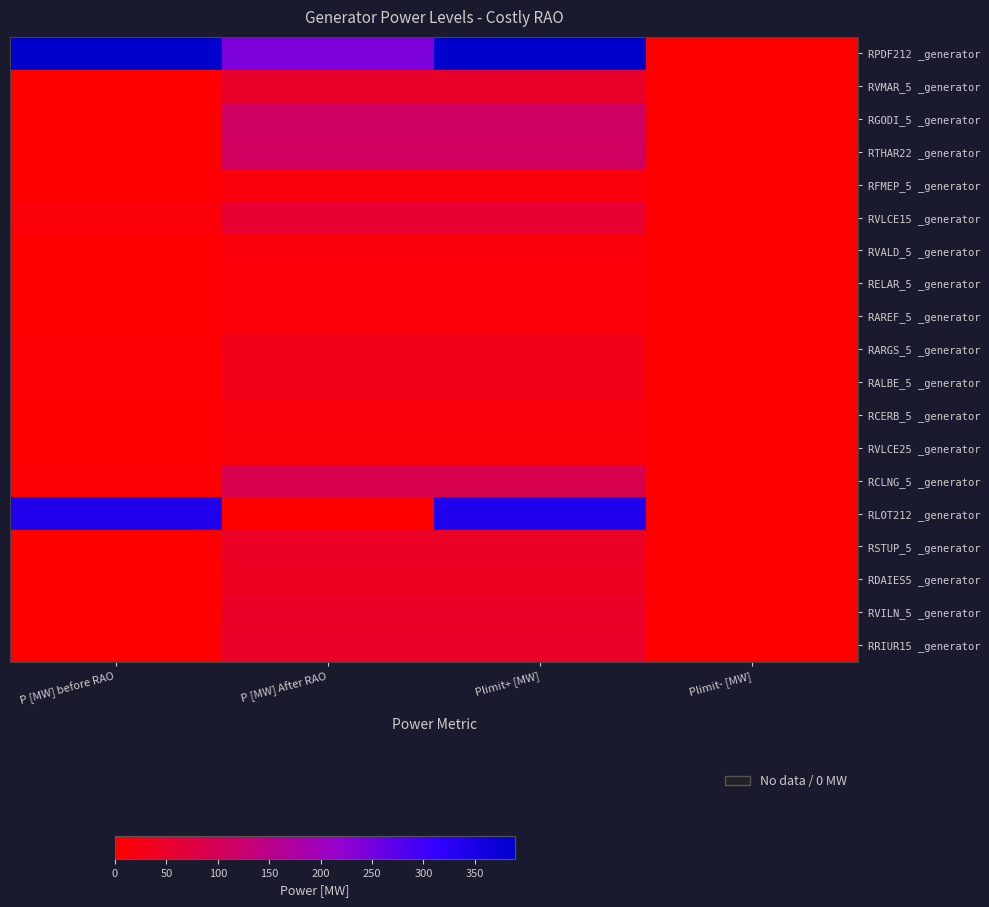

Reading left to right, what are all the values shown in this chart?

RPDF212 _generator: P [MW] before RAO=389	P [MW] After RAO=241	Plimit+ [MW]=389	Plimit- [MW]=0
RVMAR_5 _generator: P [MW] before RAO=0	P [MW] After RAO=50	Plimit+ [MW]=50	Plimit- [MW]=0
RGODI_5 _generator: P [MW] before RAO=0	P [MW] After RAO=114	Plimit+ [MW]=114	Plimit- [MW]=0
RTHAR22 _generator: P [MW] before RAO=0	P [MW] After RAO=110	Plimit+ [MW]=110	Plimit- [MW]=0
RFMEP_5 _generator: P [MW] before RAO=3	P [MW] After RAO=14	Plimit+ [MW]=14	Plimit- [MW]=0
RVLCE15 _generator: P [MW] before RAO=11	P [MW] After RAO=55	Plimit+ [MW]=55	Plimit- [MW]=0
RVALD_5 _generator: P [MW] before RAO=3	P [MW] After RAO=15	Plimit+ [MW]=15	Plimit- [MW]=0
RELAR_5 _generator: P [MW] before RAO=2	P [MW] After RAO=10	Plimit+ [MW]=10	Plimit- [MW]=0
RAREF_5 _generator: P [MW] before RAO=2	P [MW] After RAO=10	Plimit+ [MW]=10	Plimit- [MW]=0
RARGS_5 _generator: P [MW] before RAO=6	P [MW] After RAO=31	Plimit+ [MW]=31	Plimit- [MW]=0
RALBE_5 _generator: P [MW] before RAO=6	P [MW] After RAO=30	Plimit+ [MW]=30	Plimit- [MW]=0
RCERB_5 _generator: P [MW] before RAO=3	P [MW] After RAO=15	Plimit+ [MW]=15	Plimit- [MW]=0
RVLCE25 _generator: P [MW] before RAO=2	P [MW] After RAO=12	Plimit+ [MW]=12	Plimit- [MW]=0
RCLNG_5 _generator: P [MW] before RAO=5	P [MW] After RAO=90	Plimit+ [MW]=90	Plimit- [MW]=0
RLOT212 _generator: P [MW] before RAO=340	P [MW] After RAO=0	Plimit+ [MW]=340	Plimit- [MW]=0
RSTUP_5 _generator: P [MW] before RAO=0	P [MW] After RAO=45	Plimit+ [MW]=45	Plimit- [MW]=0
RDAIES5 _generator: P [MW] before RAO=0	P [MW] After RAO=37	Plimit+ [MW]=37	Plimit- [MW]=0
RVILN_5 _generator: P [MW] before RAO=0	P [MW] After RAO=46	Plimit+ [MW]=46	Plimit- [MW]=0
RRIUR15 _generator: P [MW] before RAO=0	P [MW] After RAO=48	Plimit+ [MW]=48	Plimit- [MW]=0